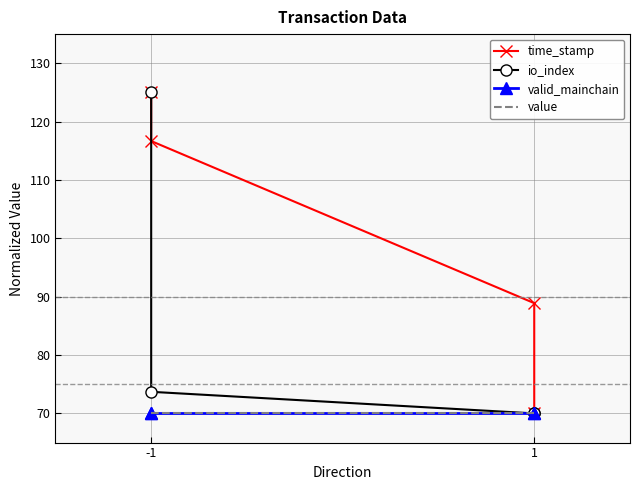

What is the difference between the maximum and minimum values in the io_index series?

55.0